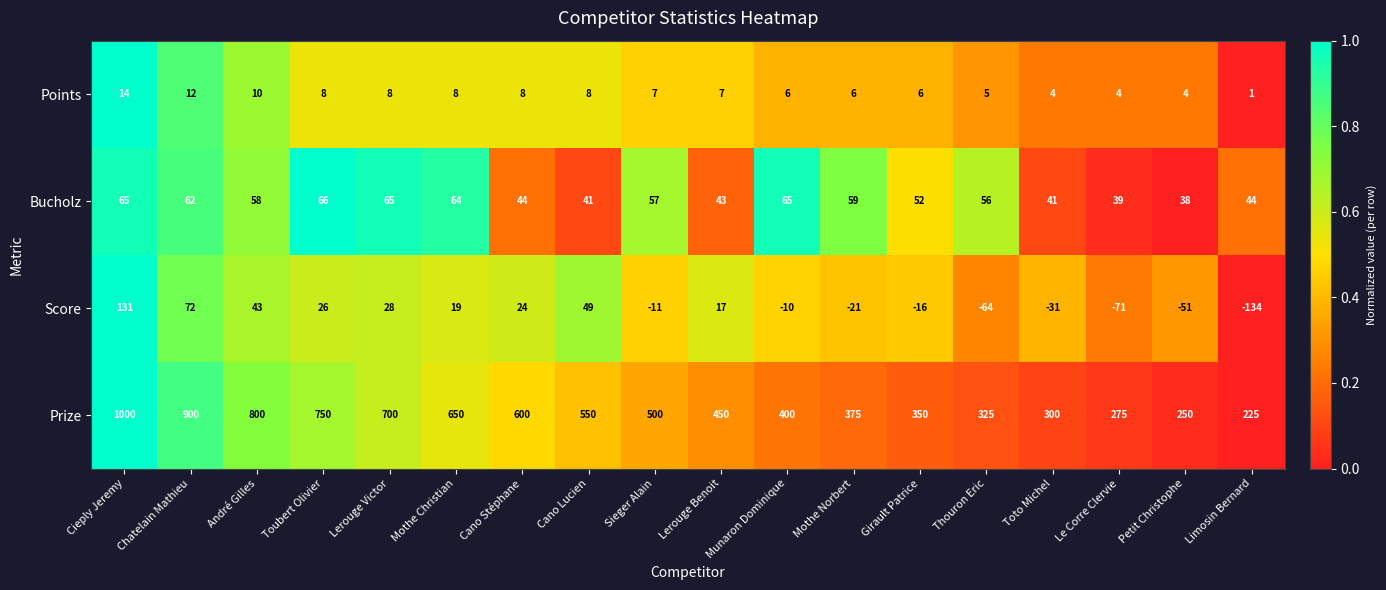

Which series has the widest spread of values?

Prize